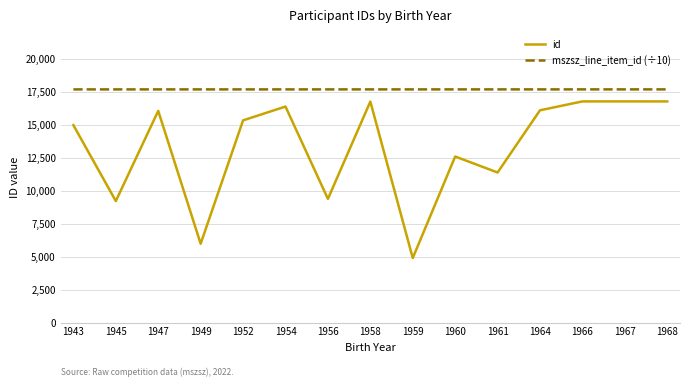

What is the difference between the maximum and minimum values in the mszsz_line_item_id (÷10) series?

1.4